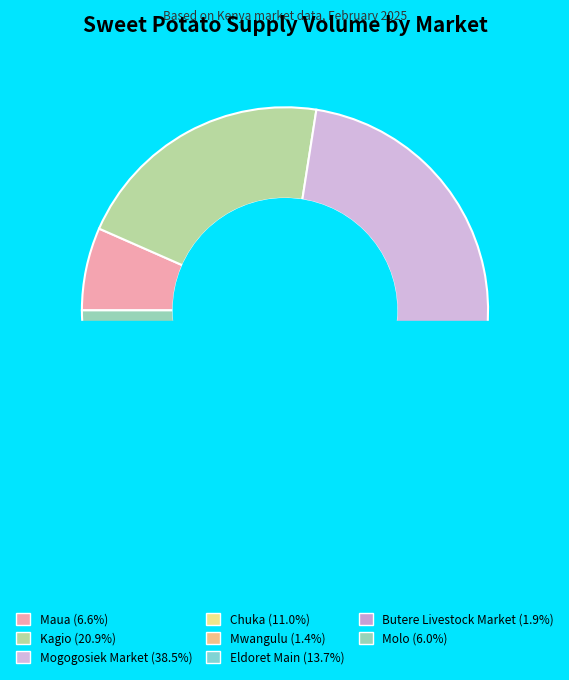

Does Kagio account for over 50% of the chart?

No